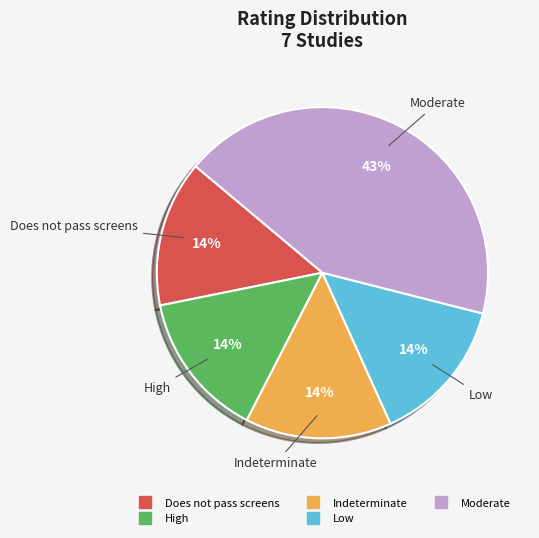

Does Indeterminate account for over 50% of the chart?

No